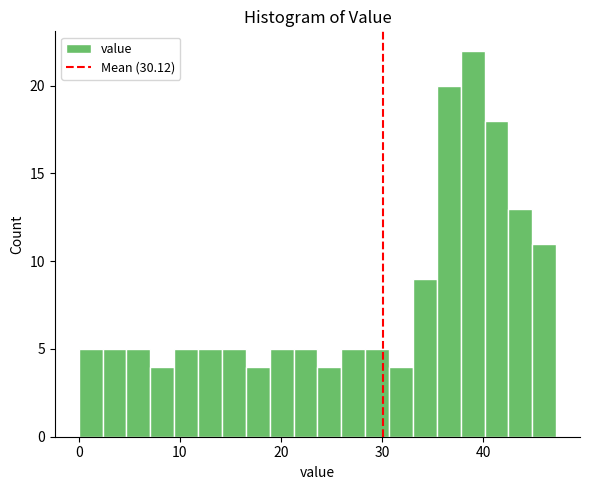

Read against the x-axis, roughly where is the centre of the tallest bar?

39